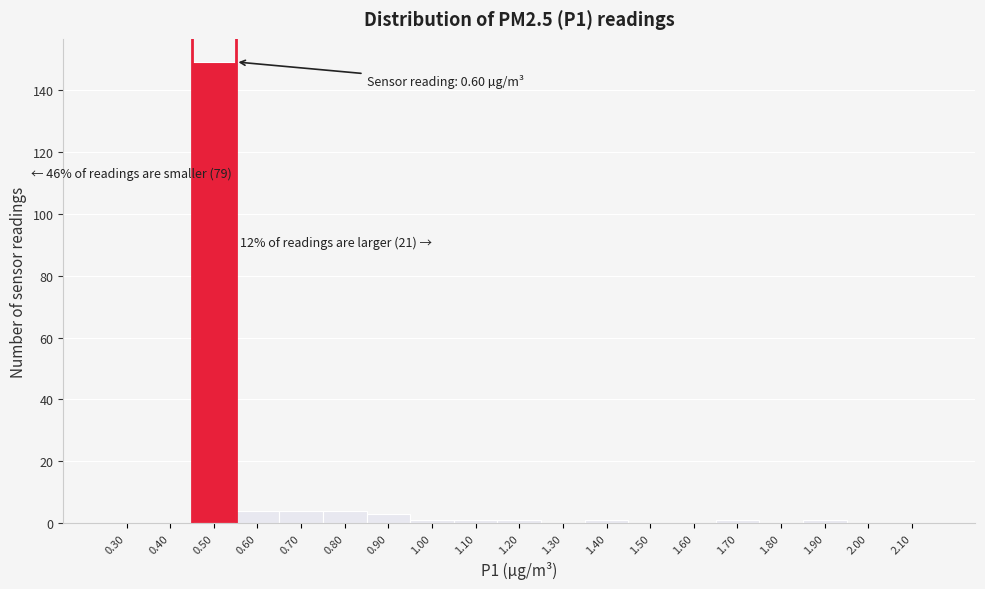

Reading left to right, transcribe all the data shown in this chart.

0.30=0	0.40=0	0.50=149	0.60=4	0.70=4	0.80=4	0.90=3	1.00=1	1.10=1	1.20=1	1.30=0	1.40=1	1.50=0	1.60=0	1.70=1	1.80=0	1.90=1	2.00=0	2.10=0